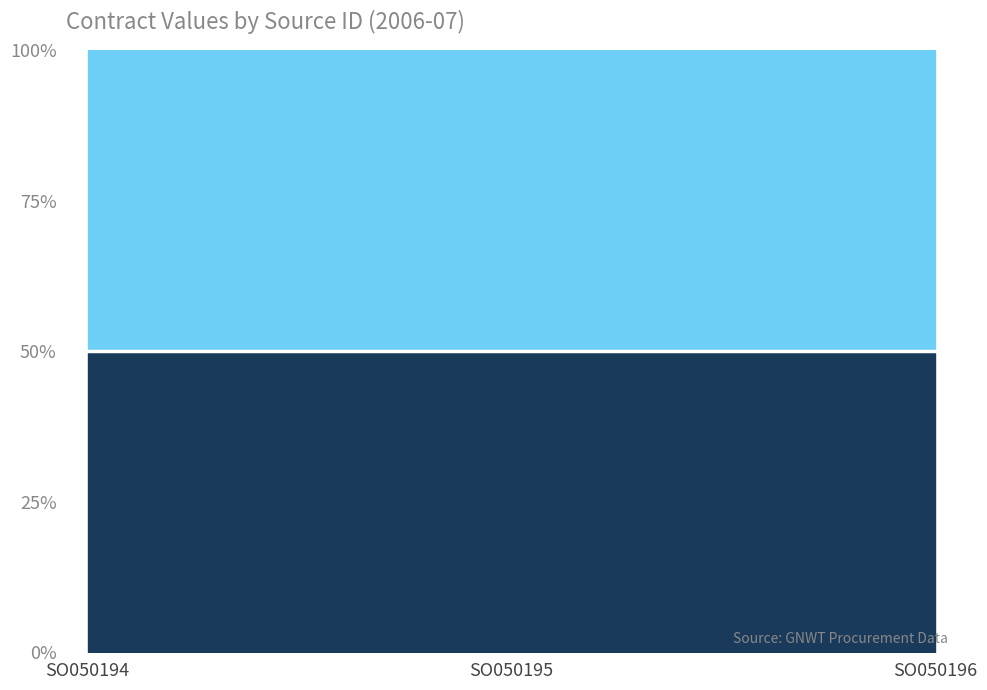

What is the difference between the original_value values at SO050194 and SO050196?

1000